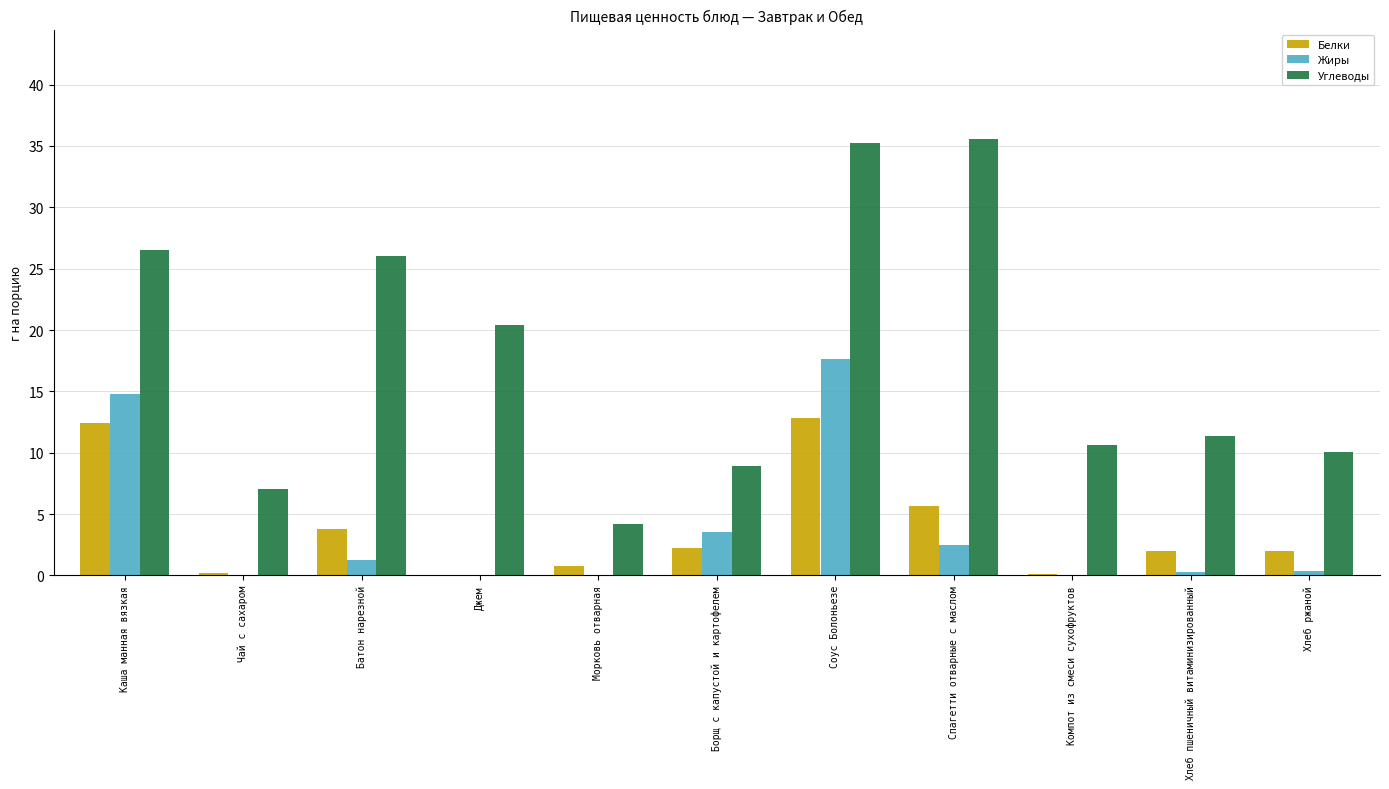

At which label does Жиры reach its peak?

Соус Болоньезе